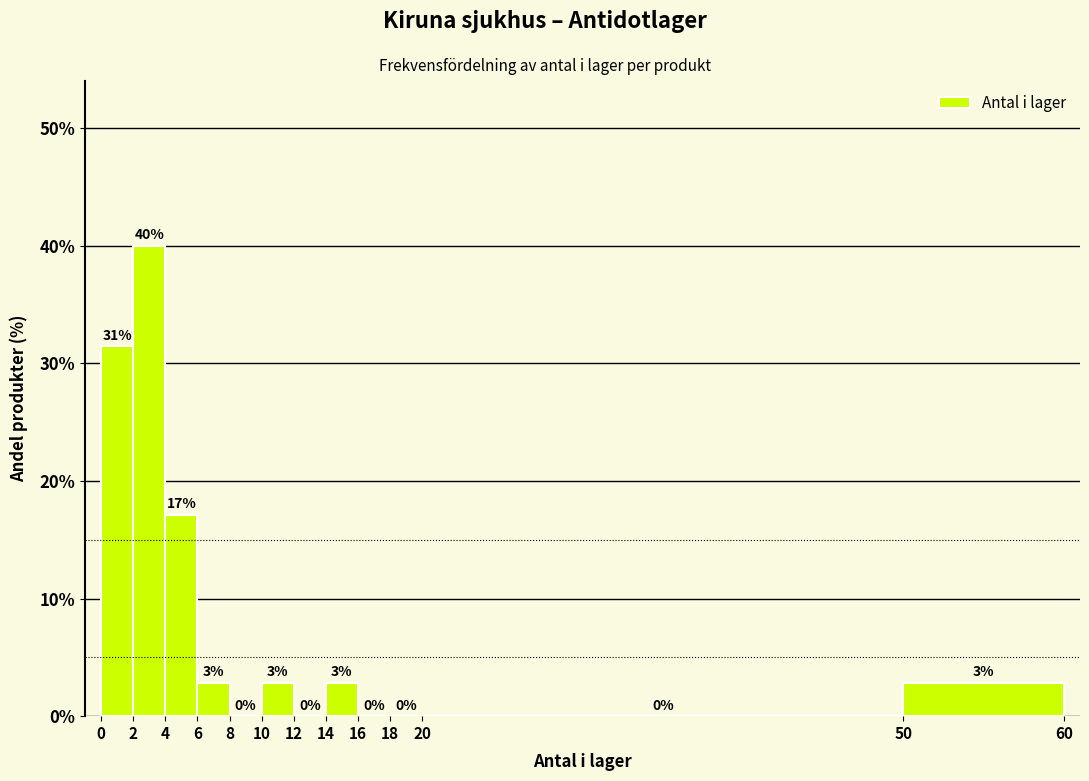

Which range on the x-axis has the tallest bar?

2 to 4